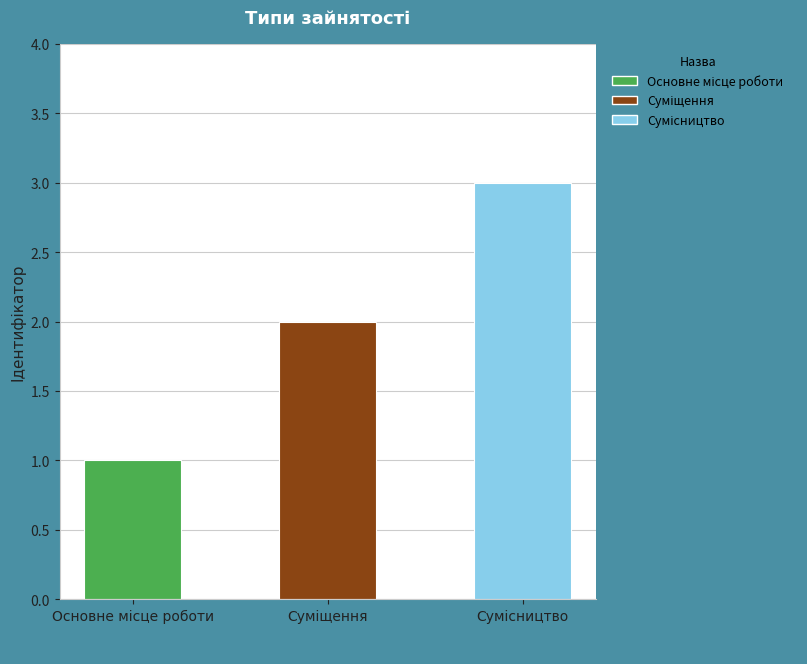

What is the maximum value shown in the chart?

3